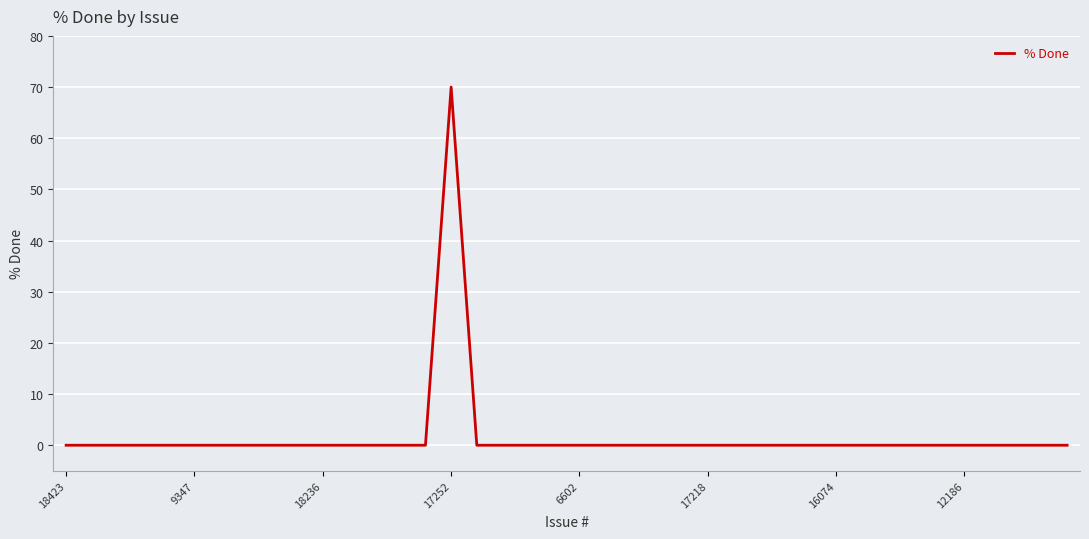

What is the greatest value displayed?

70